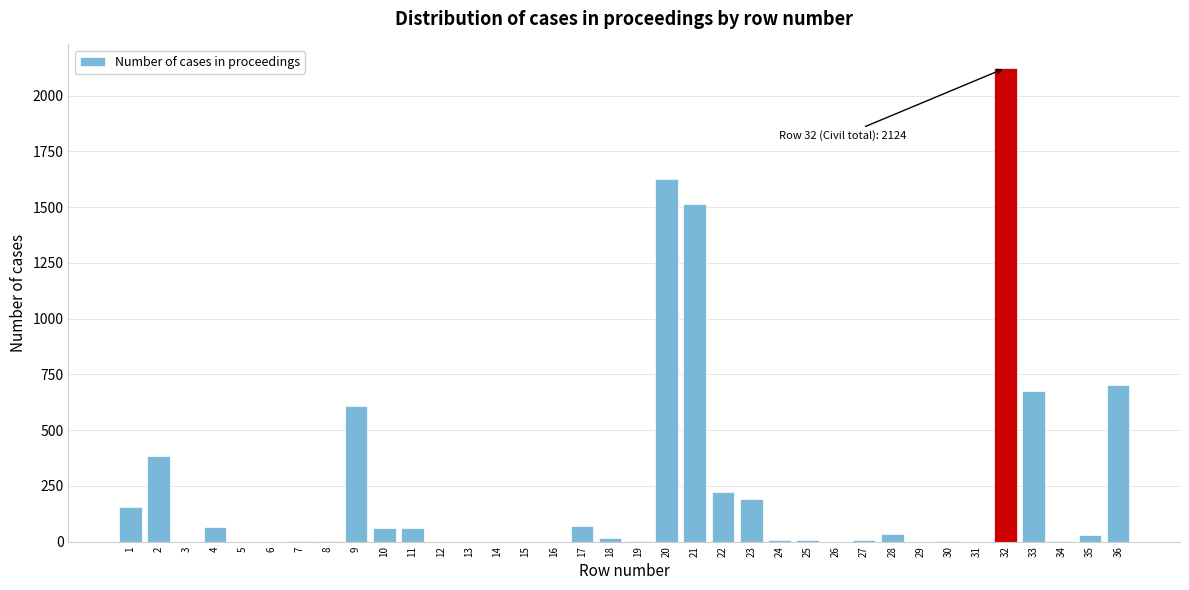

The value at 32 is 2124. True or false?

True